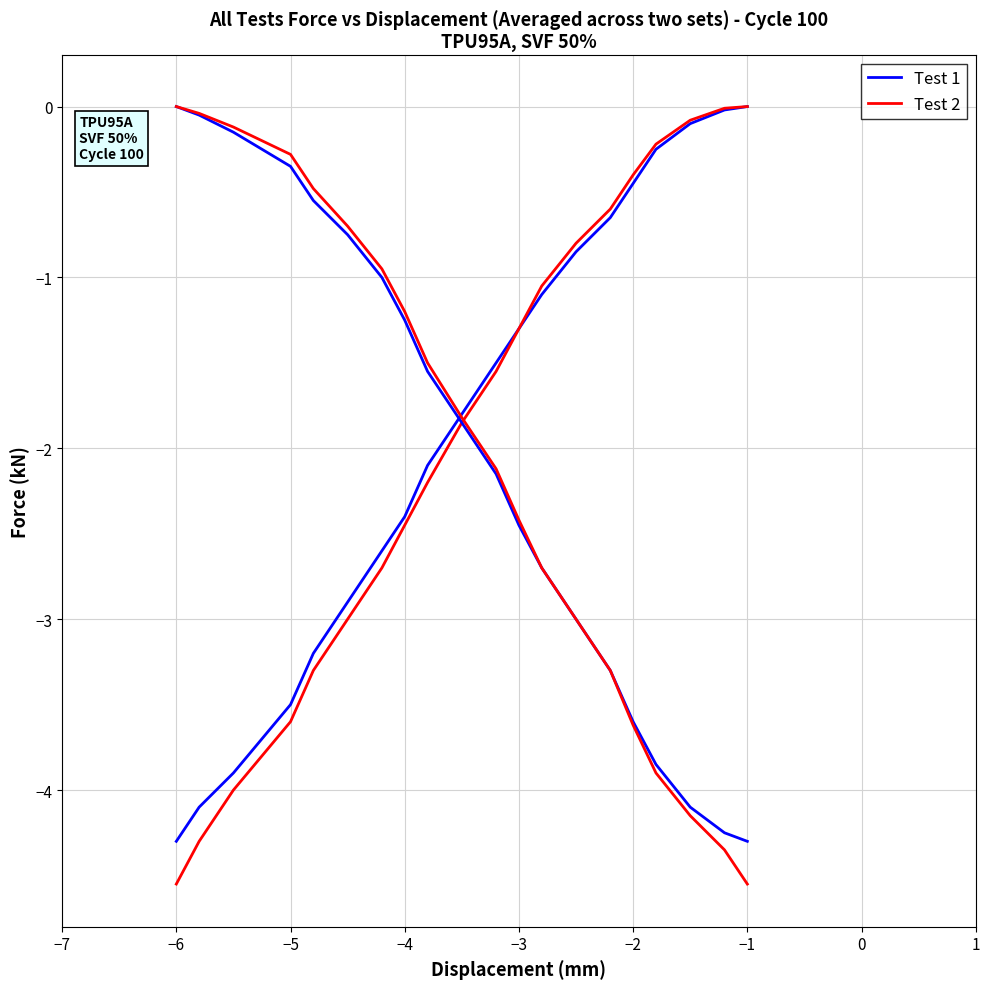

Is it true that Test 2 equals -2.9 at 9?

False